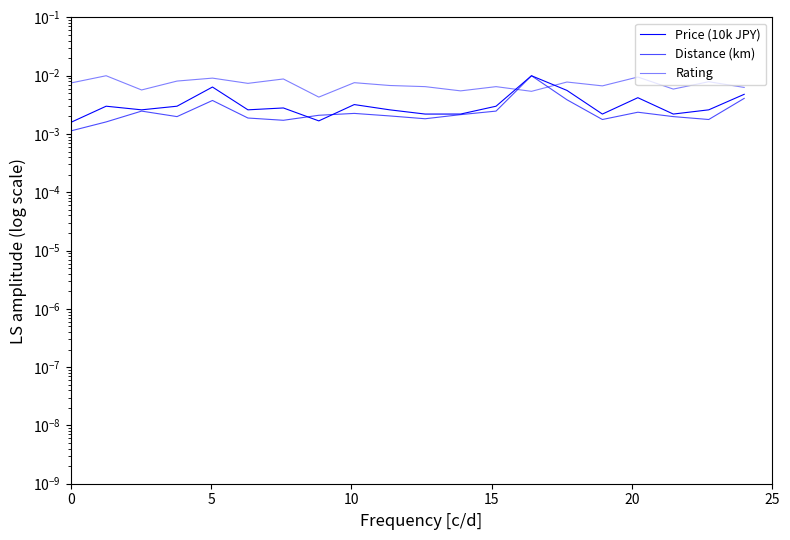

How many series are shown in this chart?

3